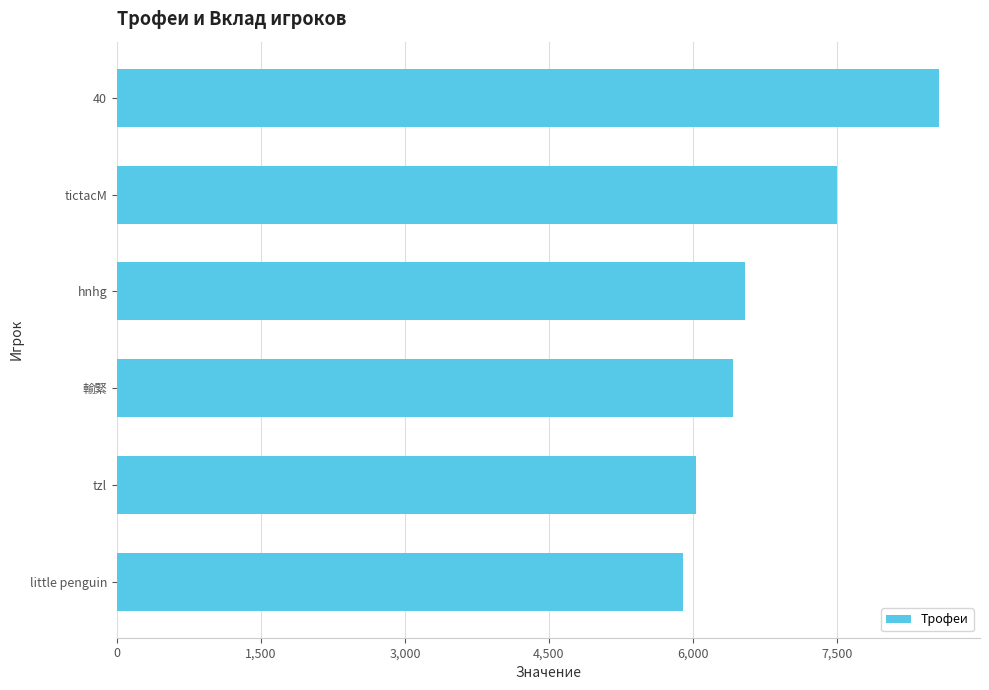

Reading top to bottom, list all the values displayed in this chart.

40=8560	tictacM=7504	hnhg=6539	輸緊=6412	tzl=6032	little penguin=5893